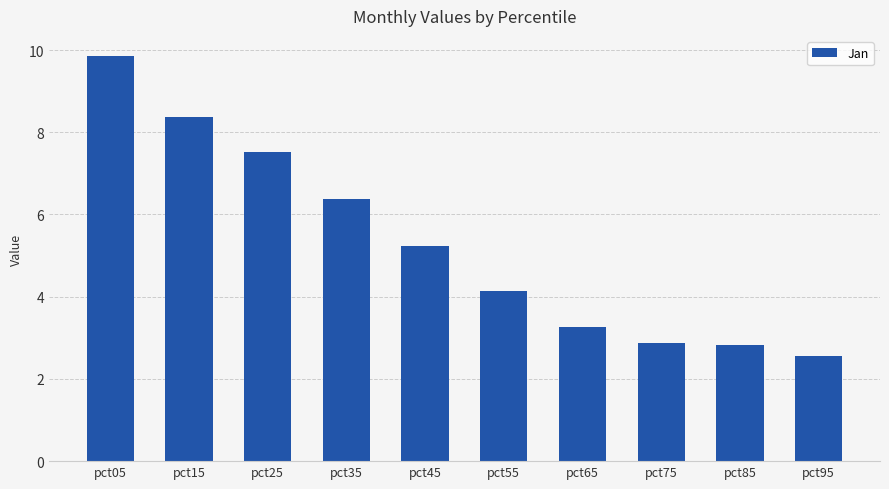

Does the chart contain any negative values?

No